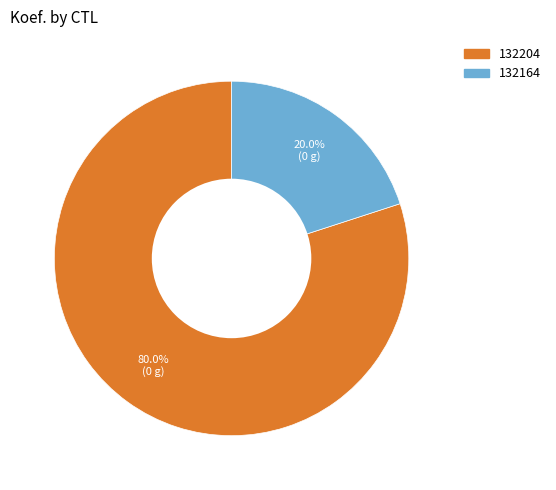

What percentage do 132204 and 132164 together represent?

100.0%